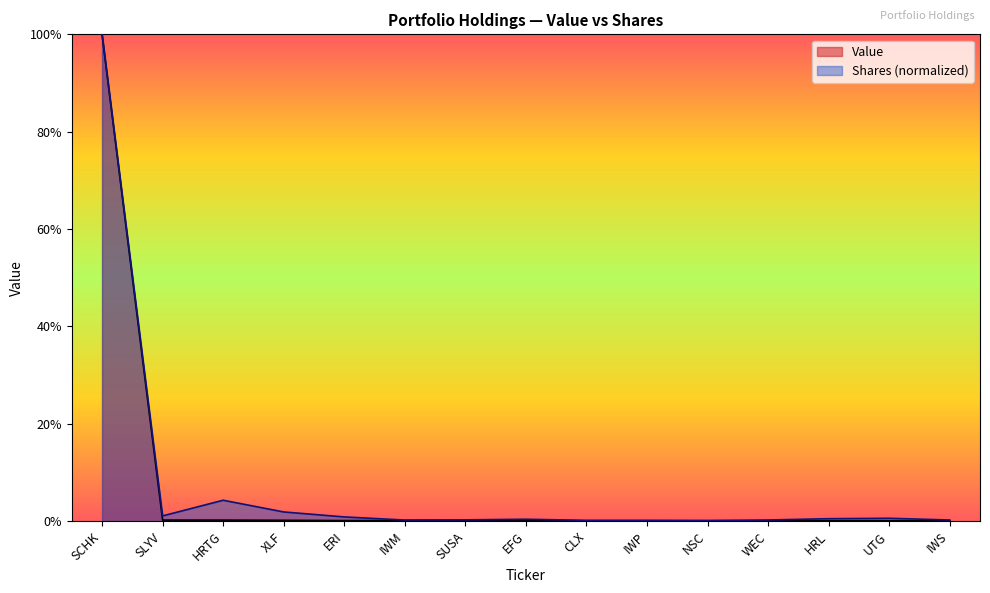

What is the sum of the Shares values at UTG and IWM?

6775515.4